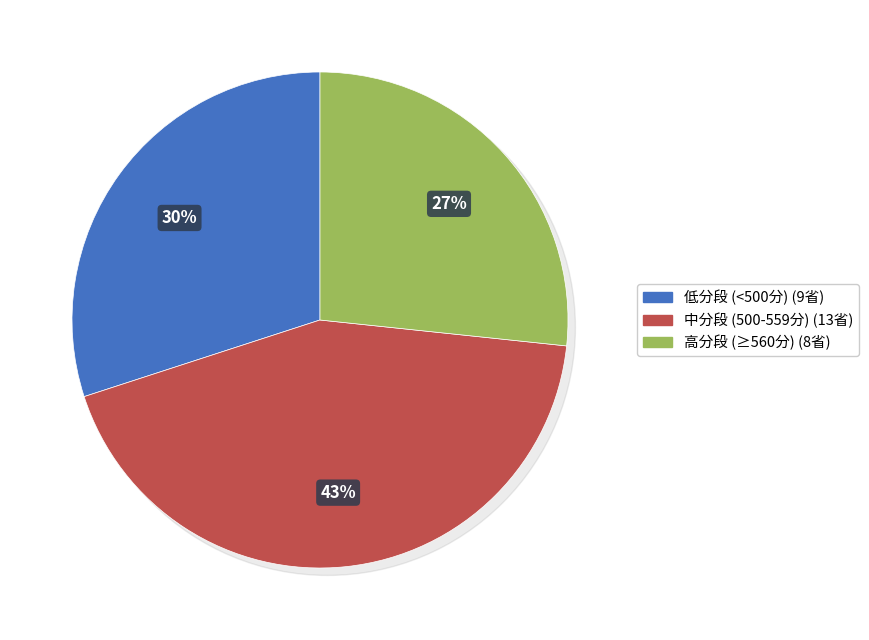

The 青海(文) slice represents 13% of the pie. True or false?

False